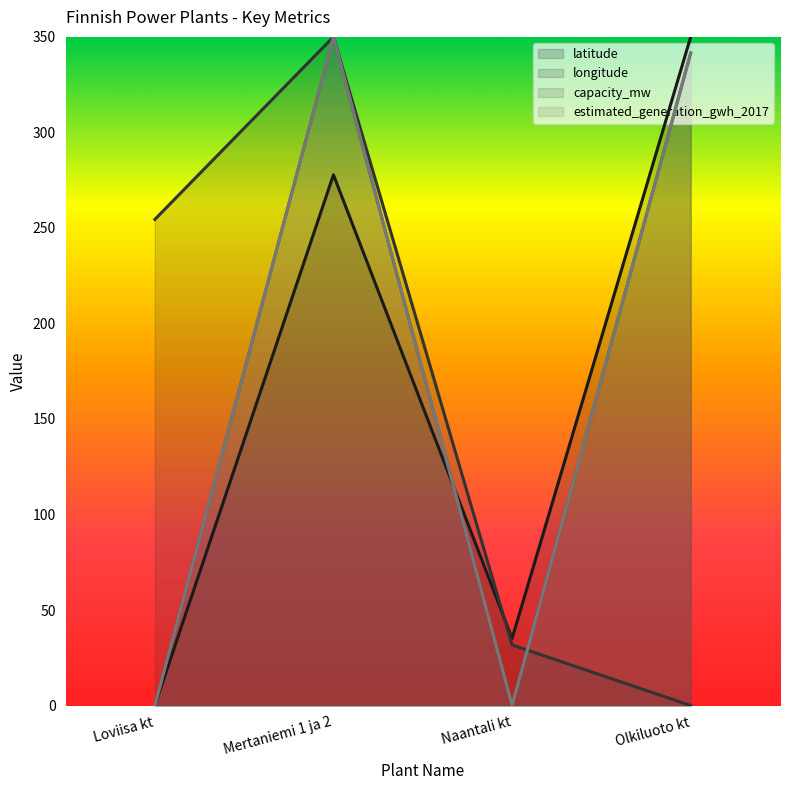

Which series has the largest range (max minus min)?

latitude